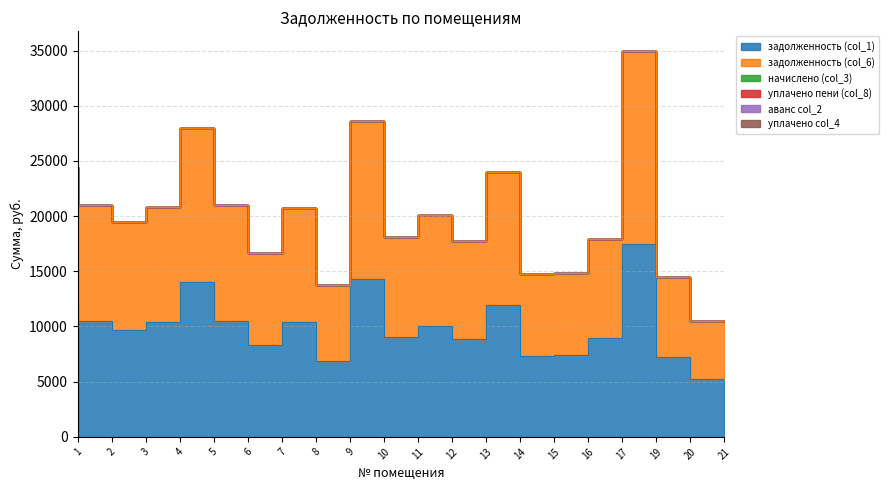

What is the difference between the maximum and minimum values in the задолженность (col_1) series?

12254.6